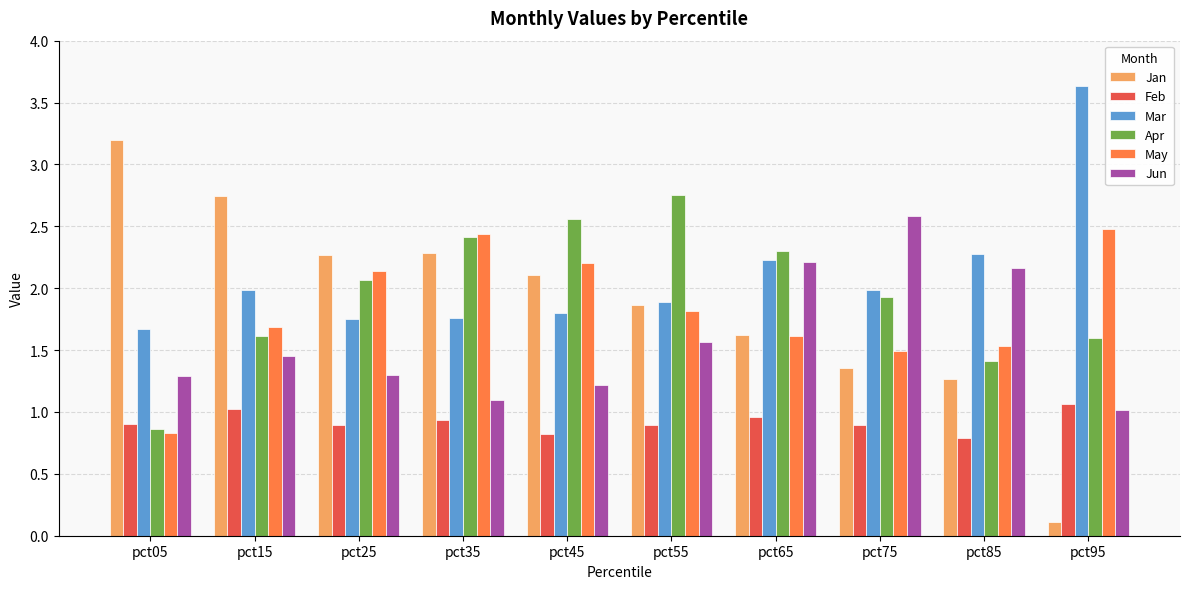

Which category has the highest value in the Mar series?

pct95